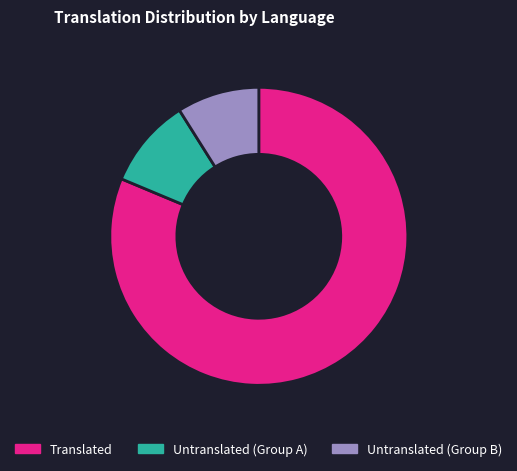

Which category has the biggest portion of the pie?

Translated